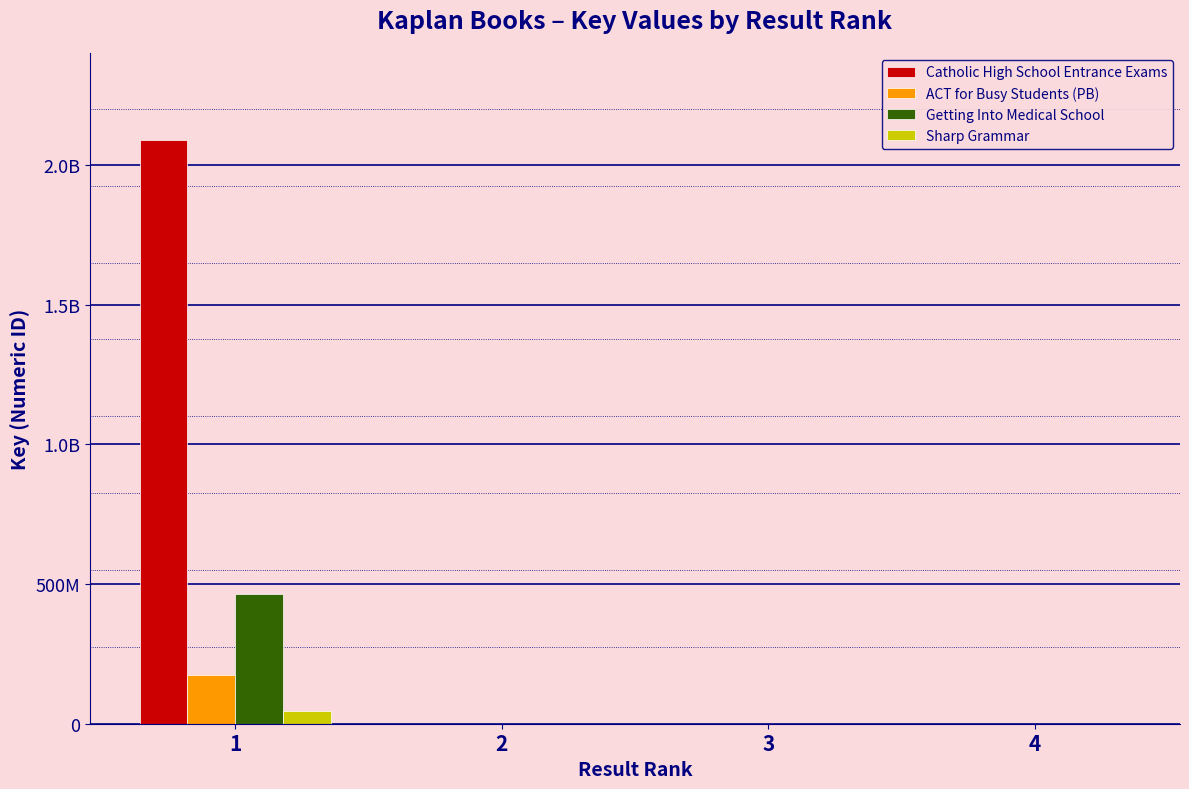

What is the spread (max minus min) of values at 1?

2042967783